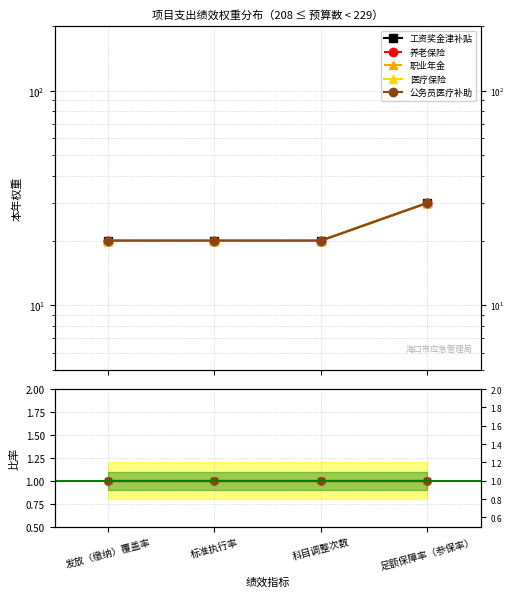

Reading left to right, transcribe all the data shown in this chart.

工资奖金津补贴: 20	20	20	30
养老保险: 20	20	20	30
职业年金: 20	20	20	30
医疗保险: 20	20	20	30
公务员医疗补助: 20	20	20	30